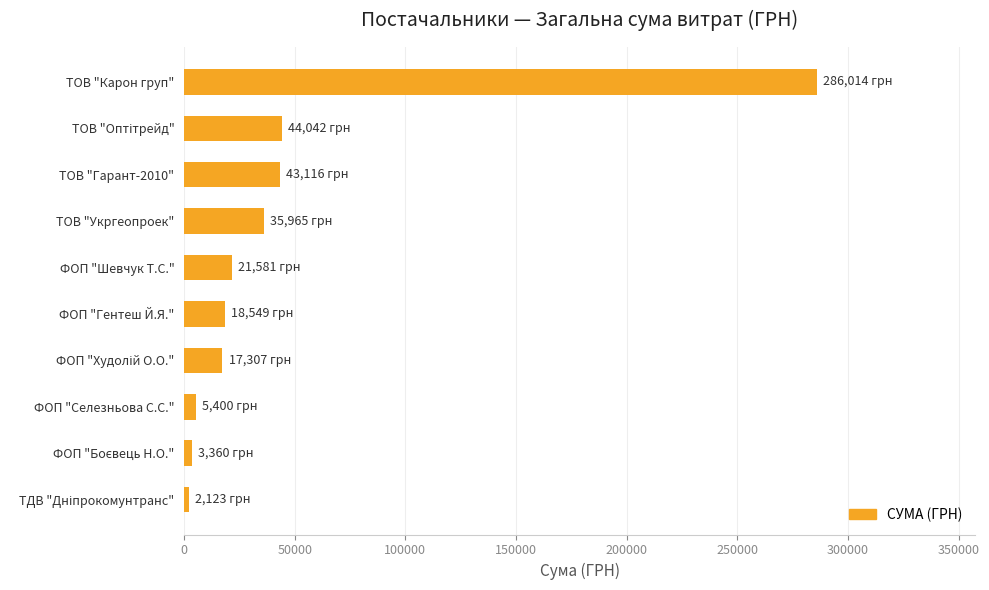

What is the average value?

47745.7